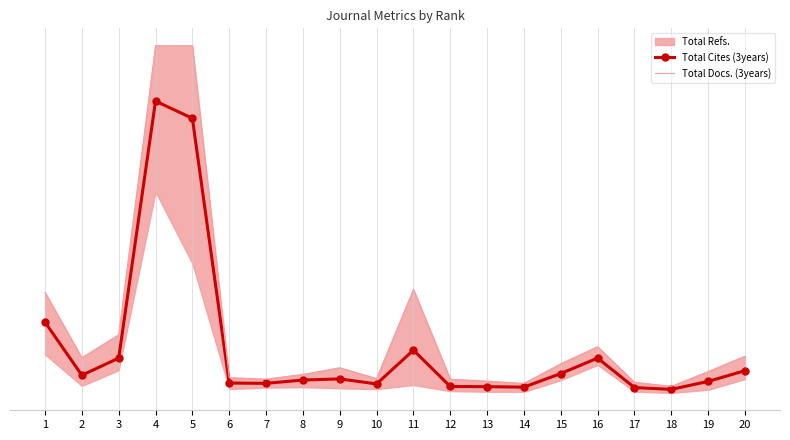

What is the approximate value of Total Cites (3years) at 18?

2.0